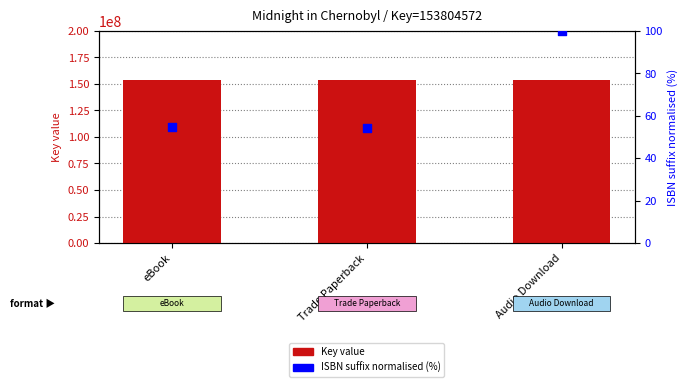

Which series reaches the maximum Y coordinate?

Key (numeric)